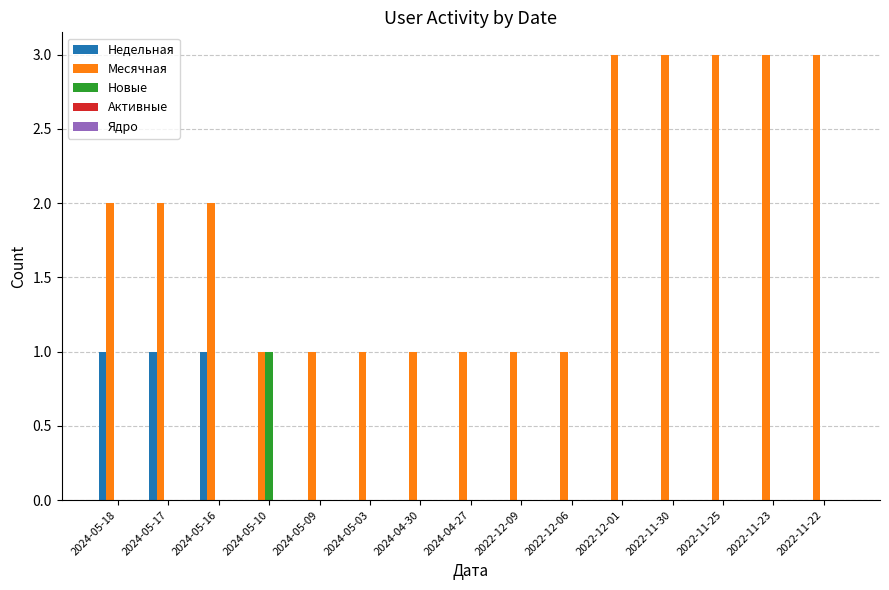

What is the highest value of the Недельная series?

1